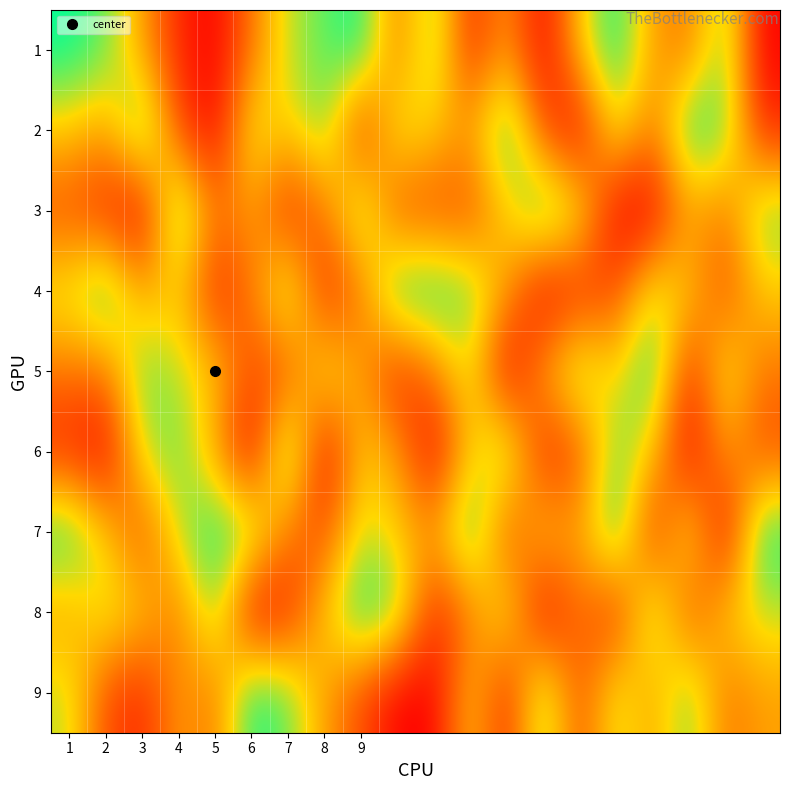

At which category is the sum across all series the highest?

9